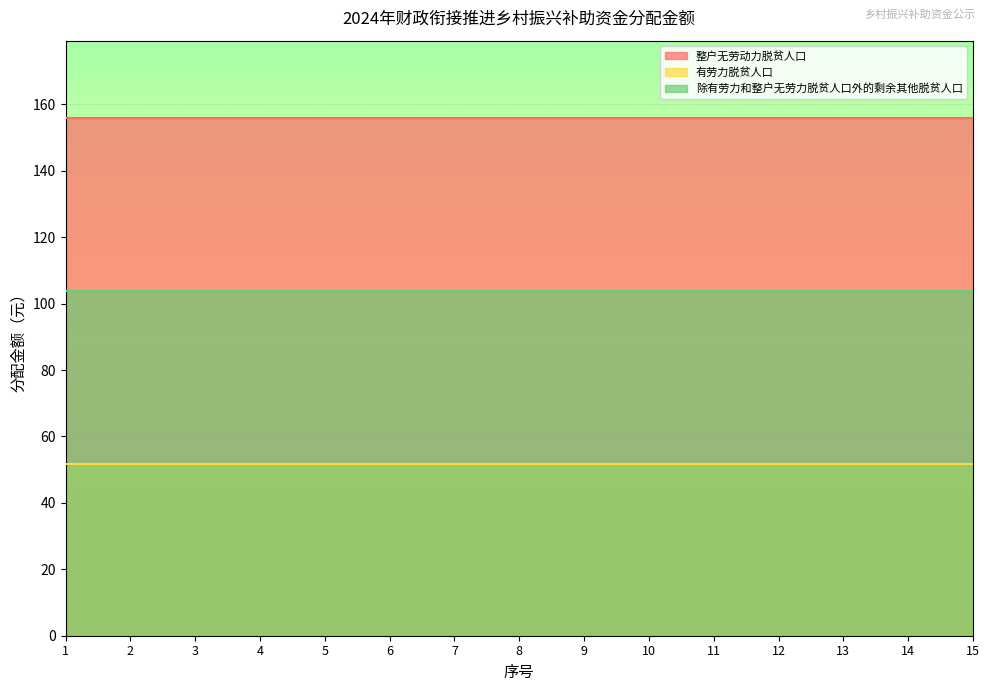

What is the sum of all 除有劳力和整户无劳力脱贫人口外的剩余其他脱贫人口 values?

1557.0